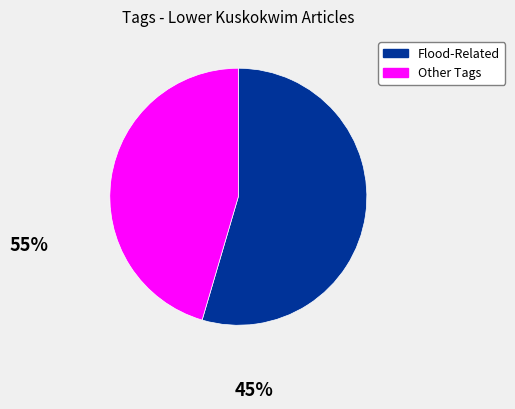

Between Other Tags and Flood-Related, which is larger?

Flood-Related